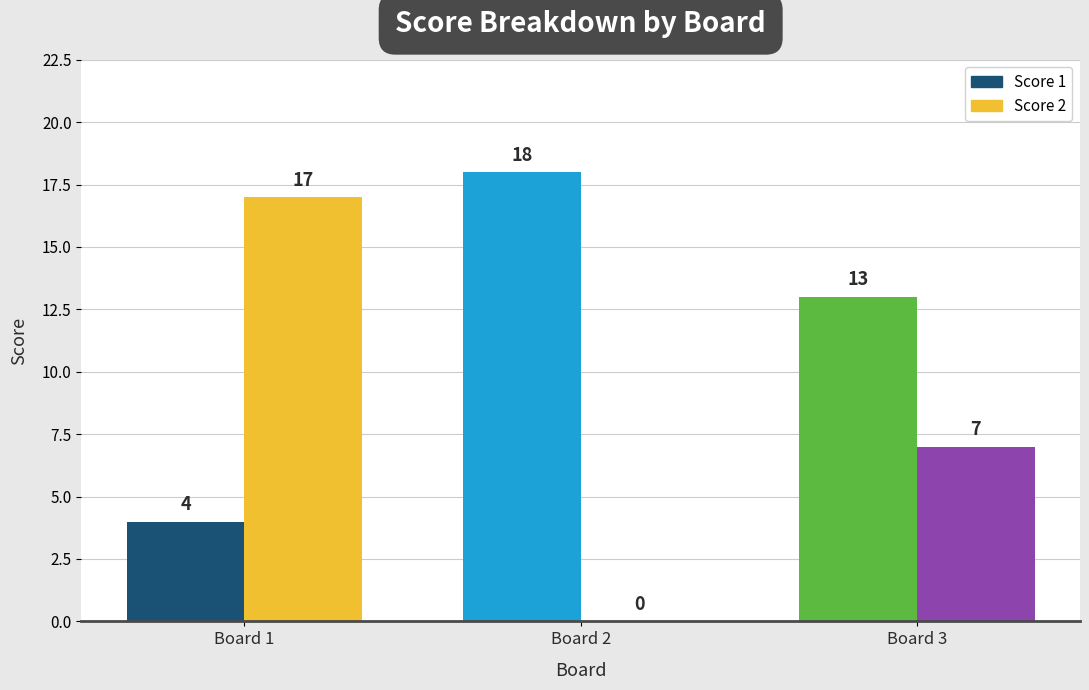

List the series in order of their overall mean, highest first.

Score 1, Score 2